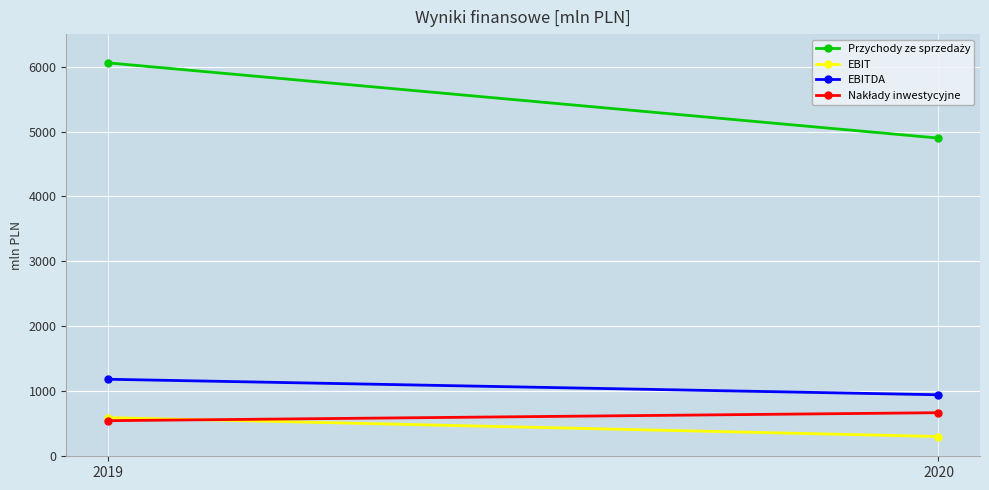

What is the minimum value shown in the chart?

304